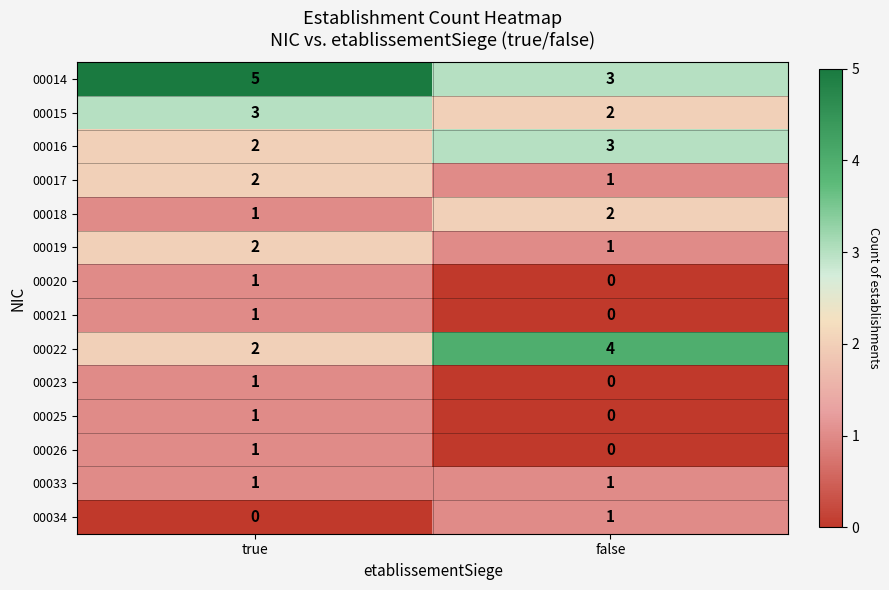

Where is 00019 nearest to the value 1?

false